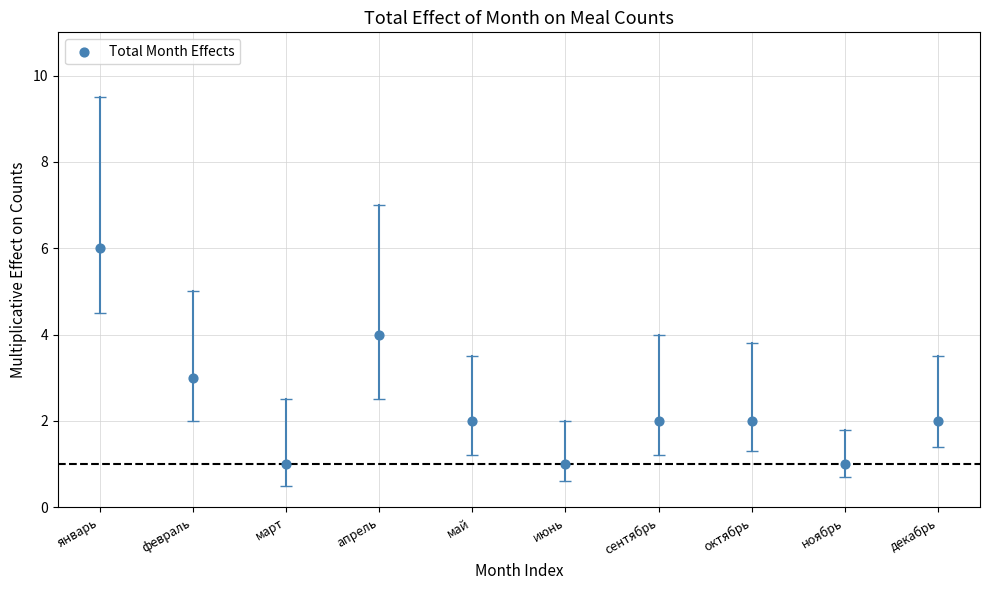

What is the range of X values (max minus min)?

9